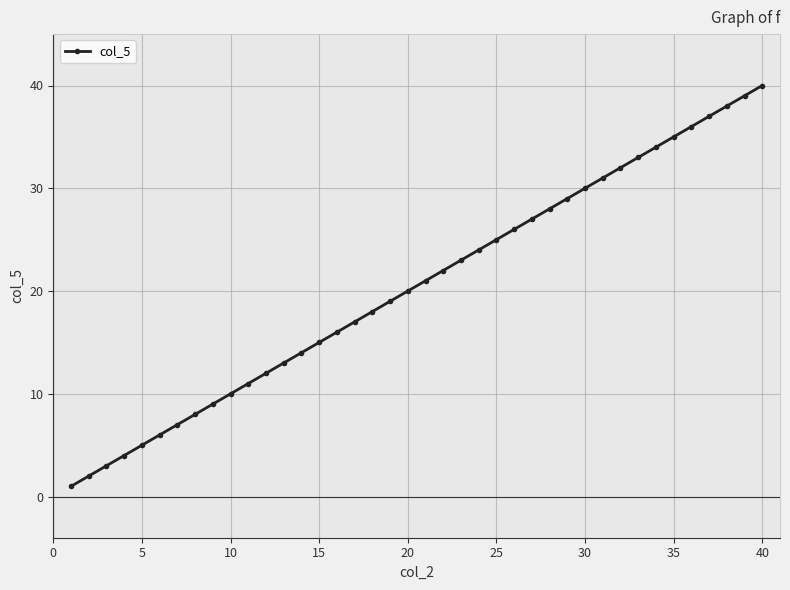

How many lines are shown in the chart?

1